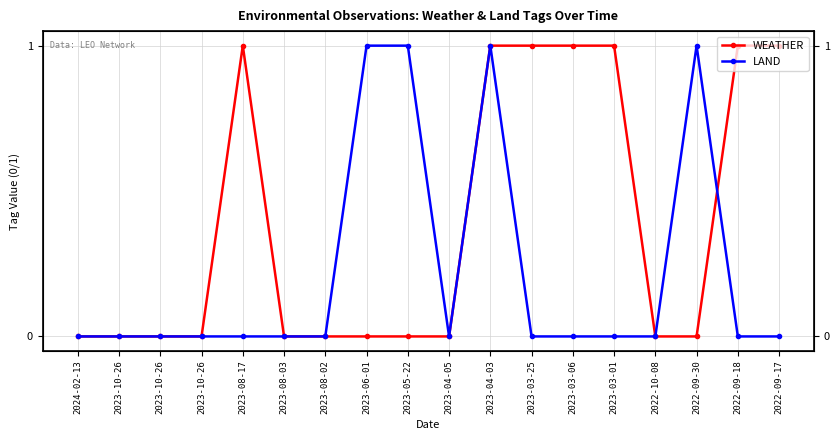

Which has a higher value, 2022-09-17 or 2023-03-01?

2022-09-17